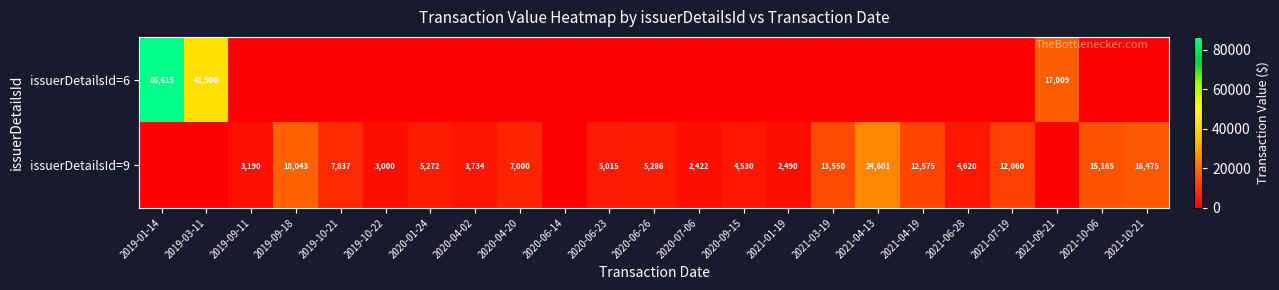

The value of issuerDetailsId=9 at 2021-01-19 is 2490. True or false?

True